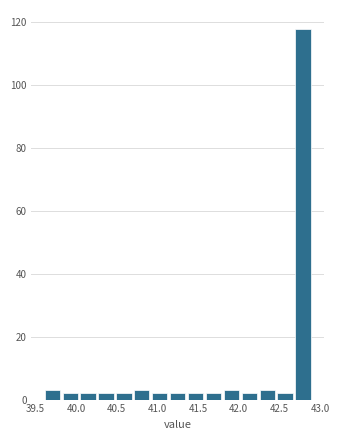

Over which range of the x-axis is the bar tallest?

42.68 to 42.90